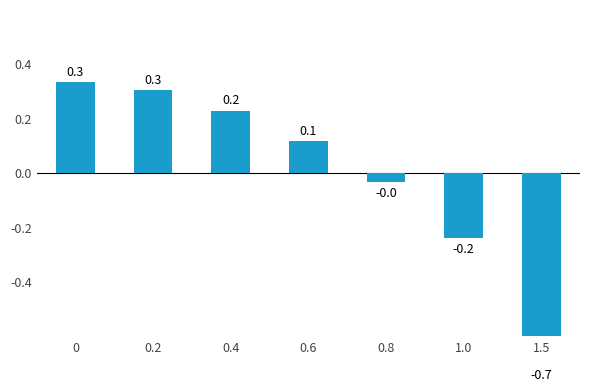

List the labels in order of value, largest first.

0, 0.2, 0.4, 0.6, 0.8, 1.0, 1.5